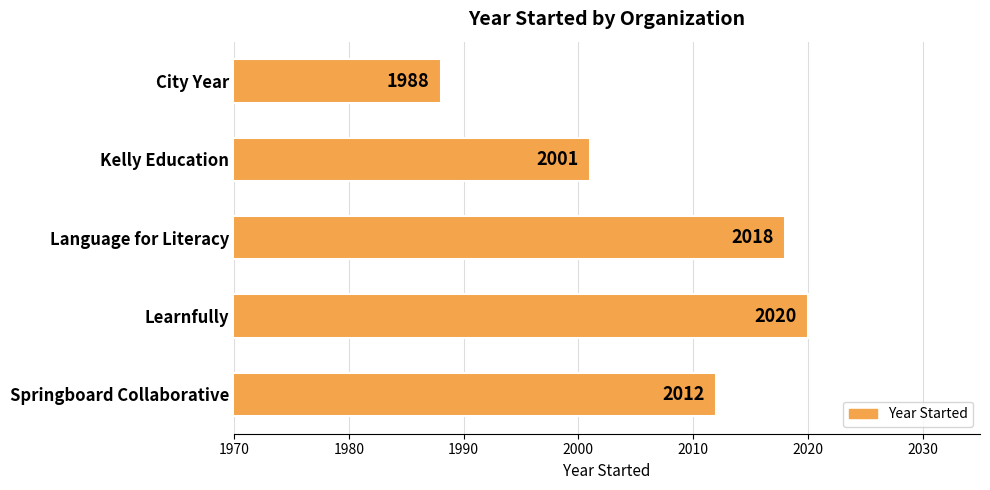

What is the sum of the values at Springboard Collaborative and Language for Literacy?

4030